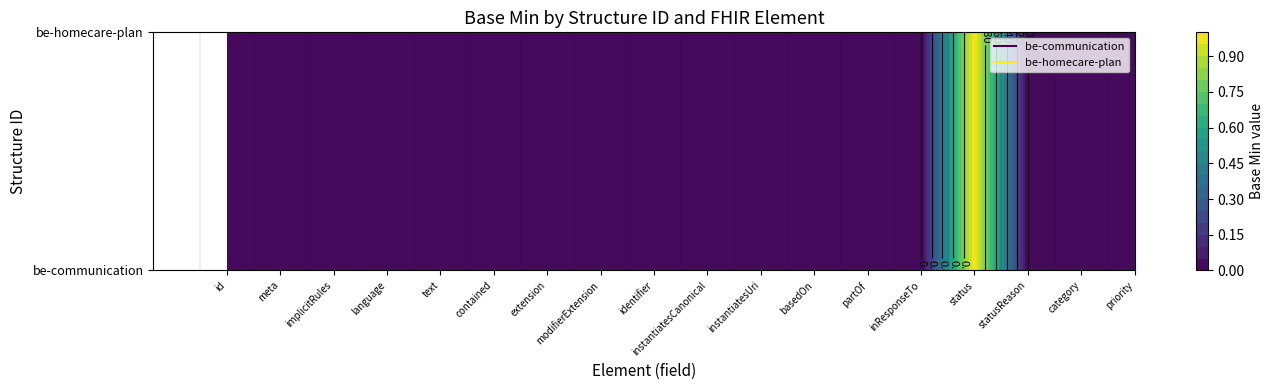

What is the sum of all be-communication values?

2